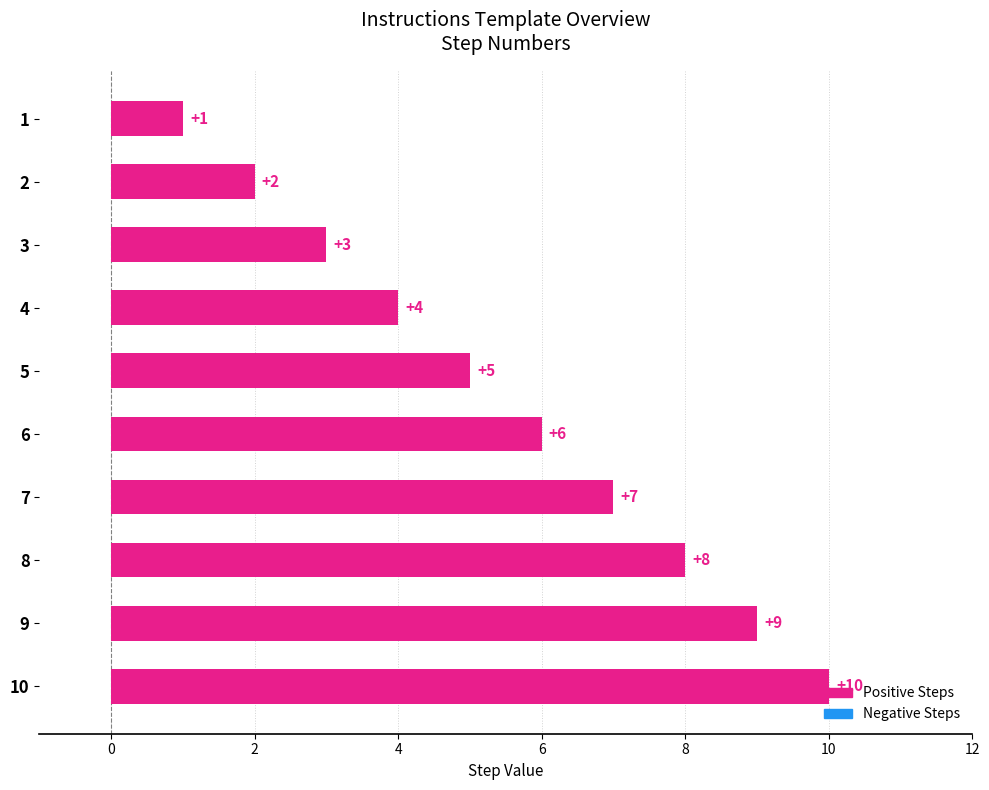

Which label corresponds to the largest value in the chart?

10